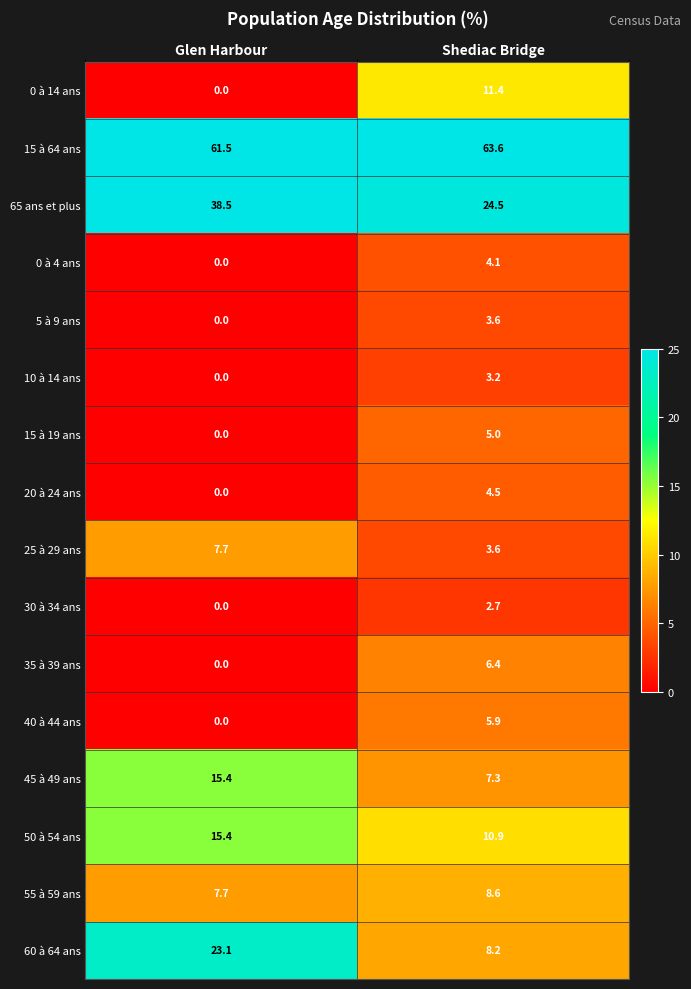

What is the spread (max minus min) of values at Shediac Bridge?

60.9